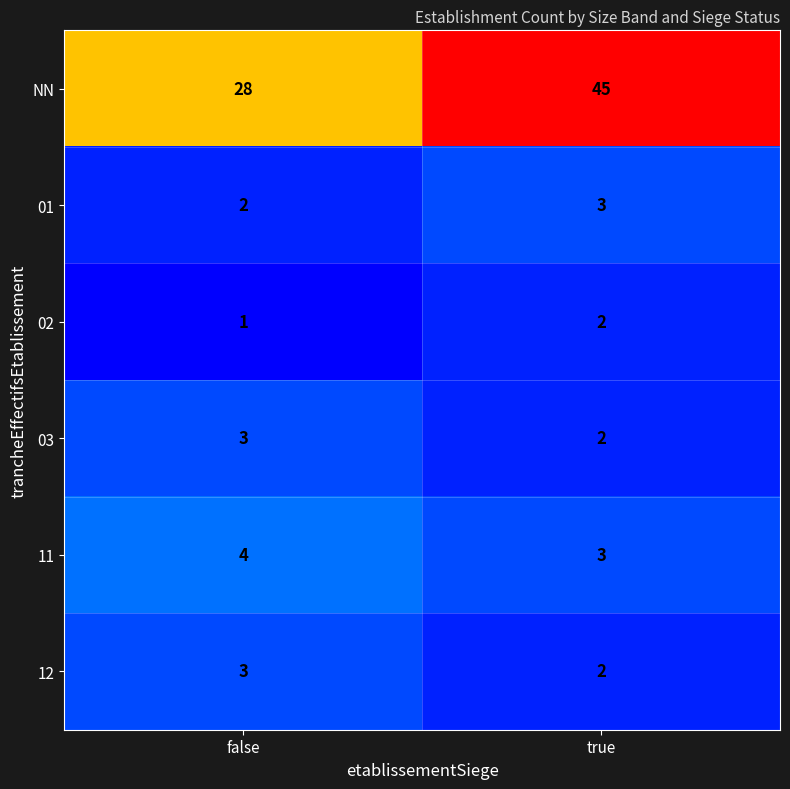

What is the sum of all 02 values?

3